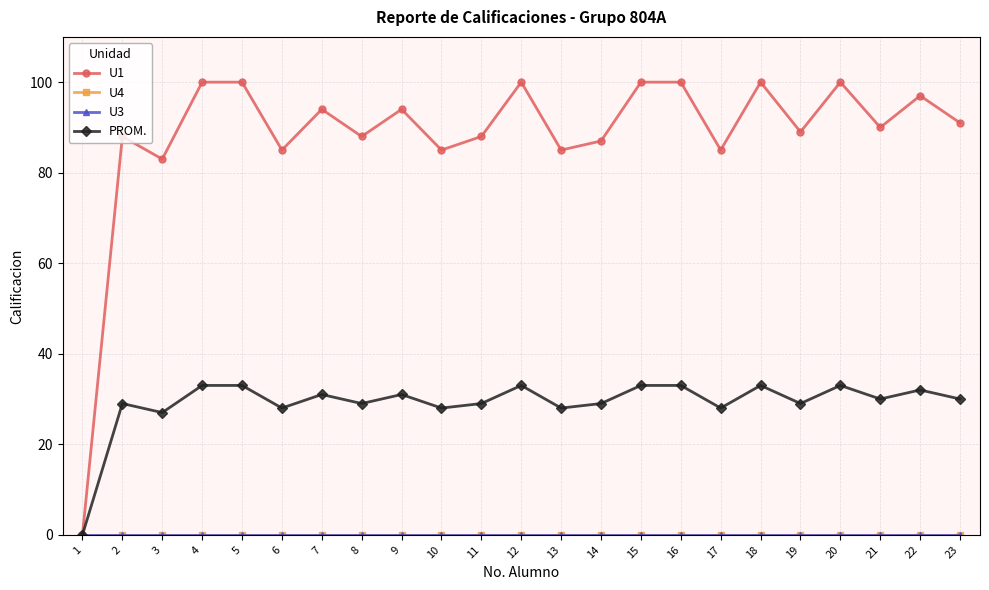

Is the value of U3 at 19 greater than the value of U4 at 5?

No